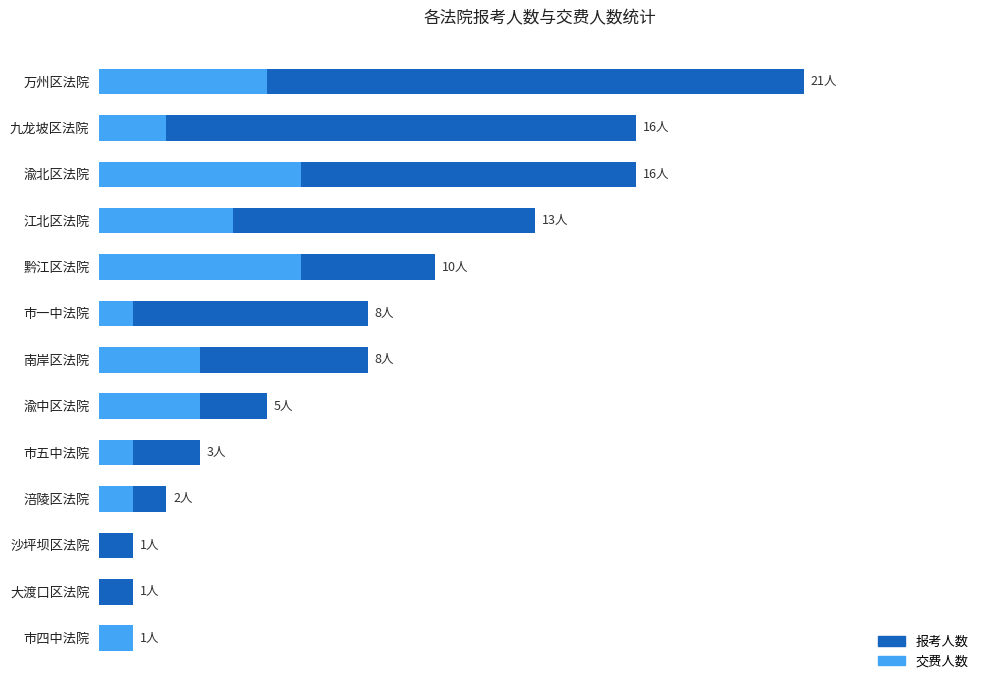

List the series in order of their overall mean, highest first.

报考人数, 交费人数